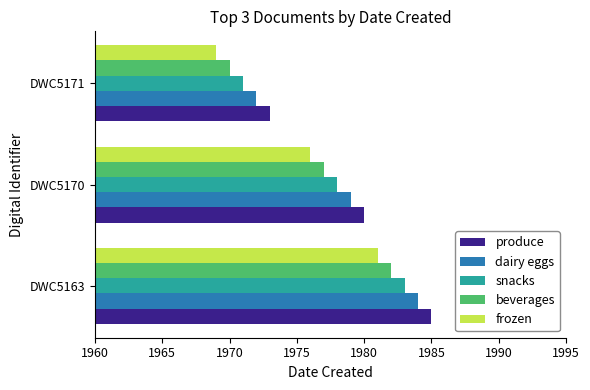

Is it true that dairy eggs equals 3113 at DWC5171?

False